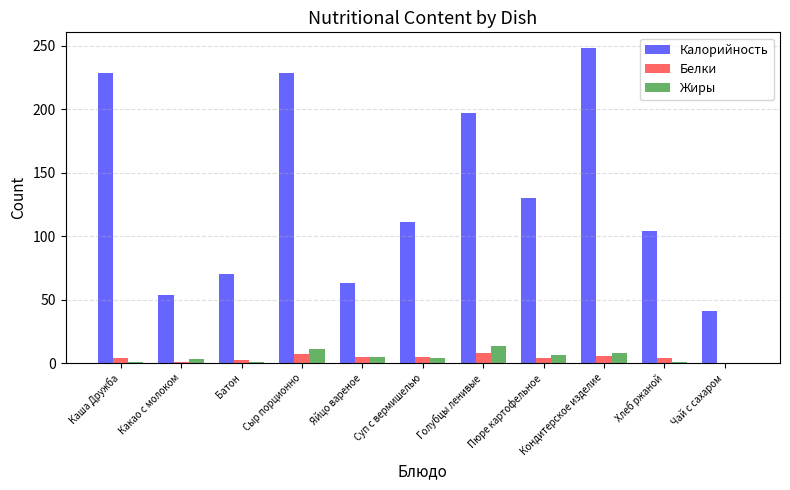

At which category is the sum across all series the highest?

Кондитерское изделие